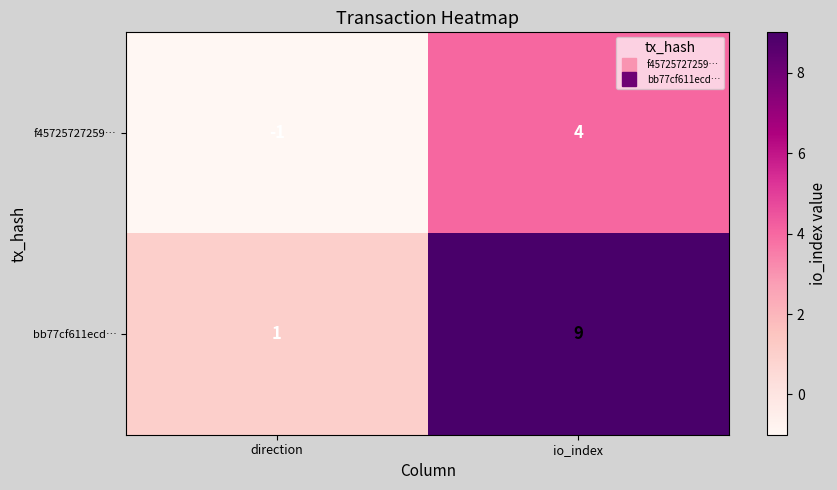

What is the difference between the f45725727259… values at io_index and direction?

5